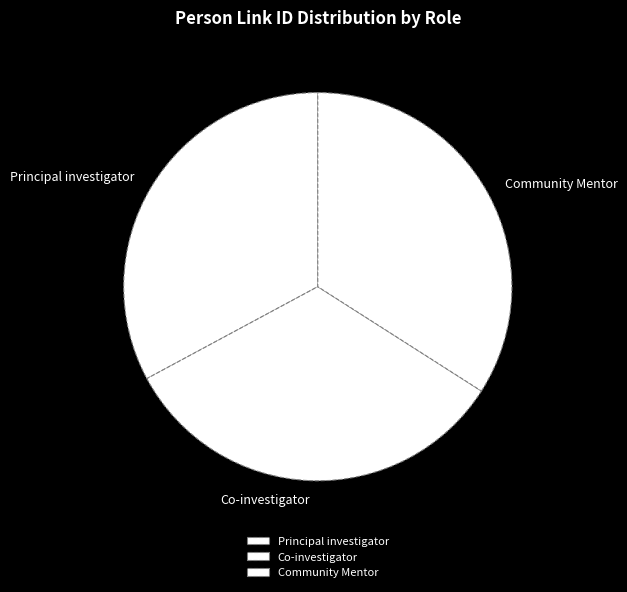

Is there a majority slice in this chart?

No